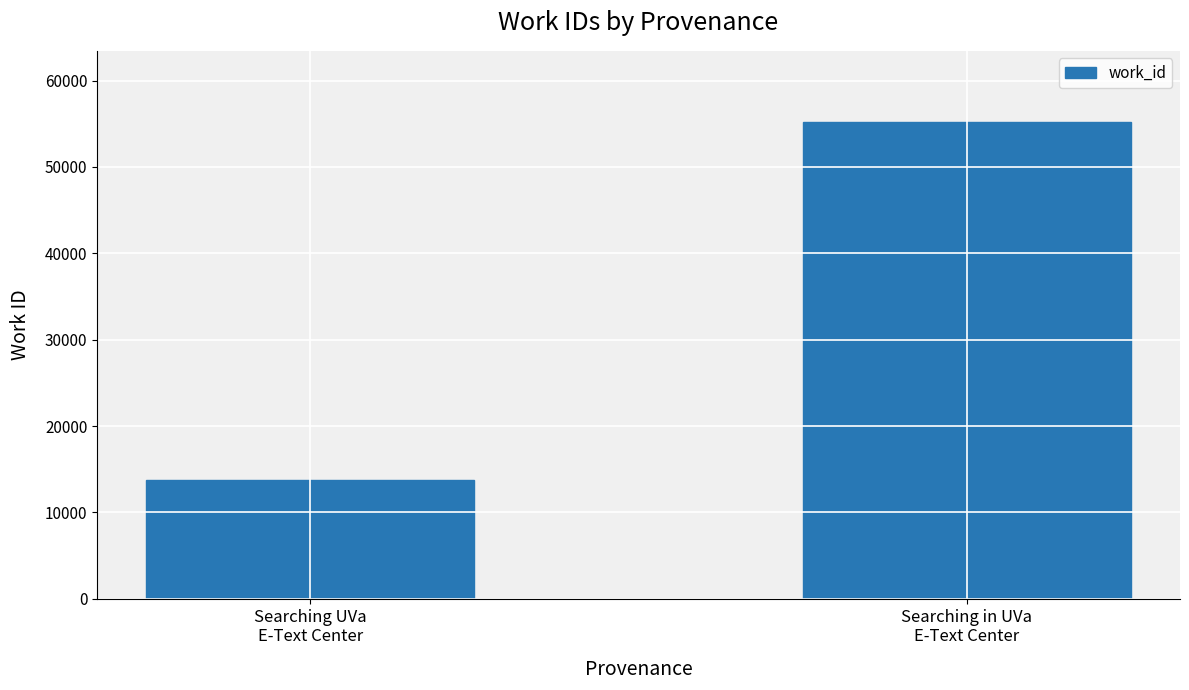

Approximately how many times larger is the value at Searching UVa
E-Text Center compared to Searching in UVa
E-Text Center?

0.2